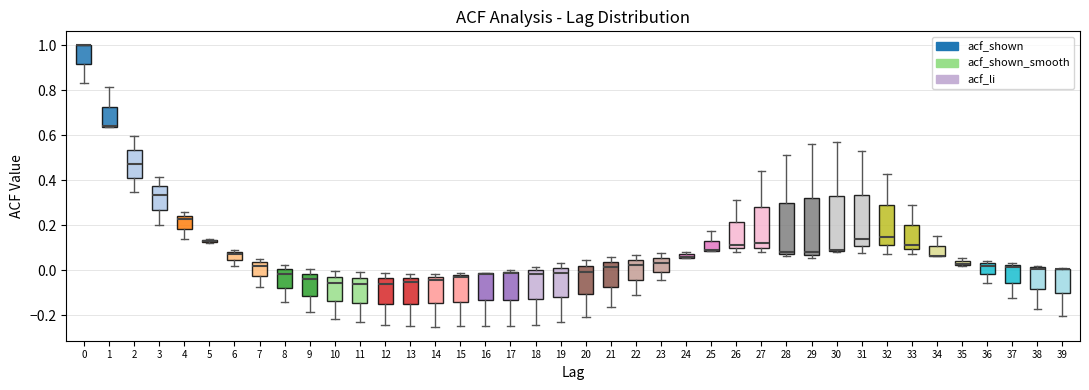

Where is the upper edge of the box at x = 33 on the y-axis? The values are not printed on the chart, so give them approximately, as read against the axis.

0.20